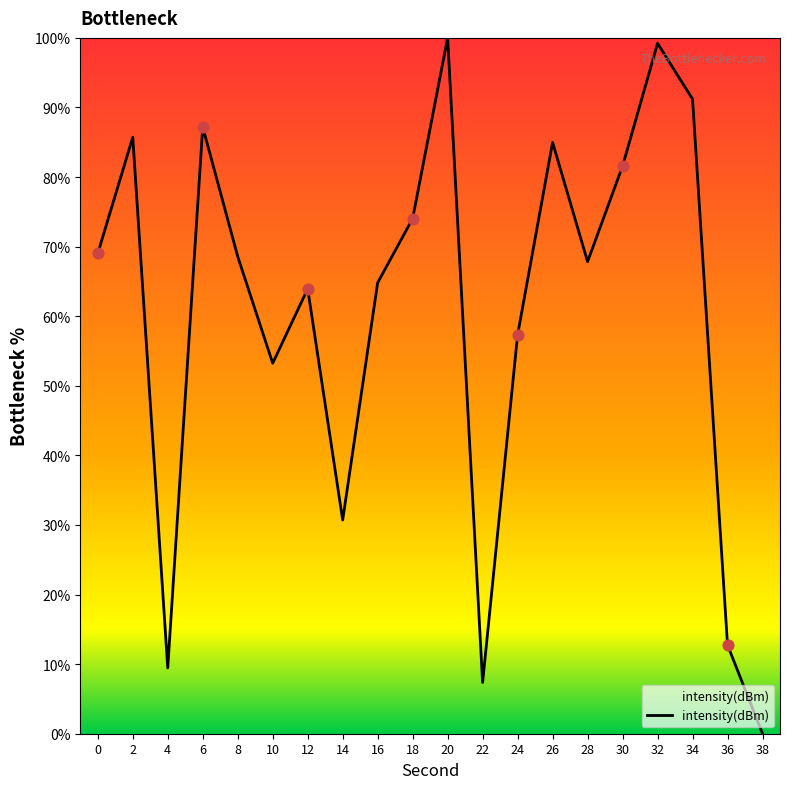

What is the ratio of the value at 6 to the value at 16?

1.3